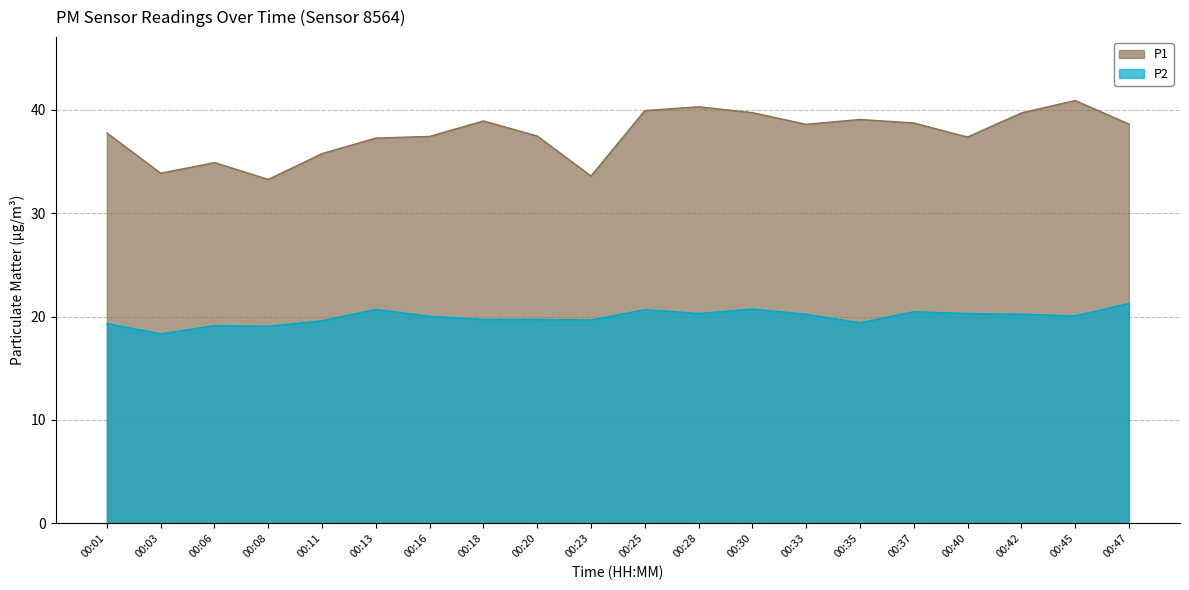

Which category has the highest value in the P1 series?

00:45